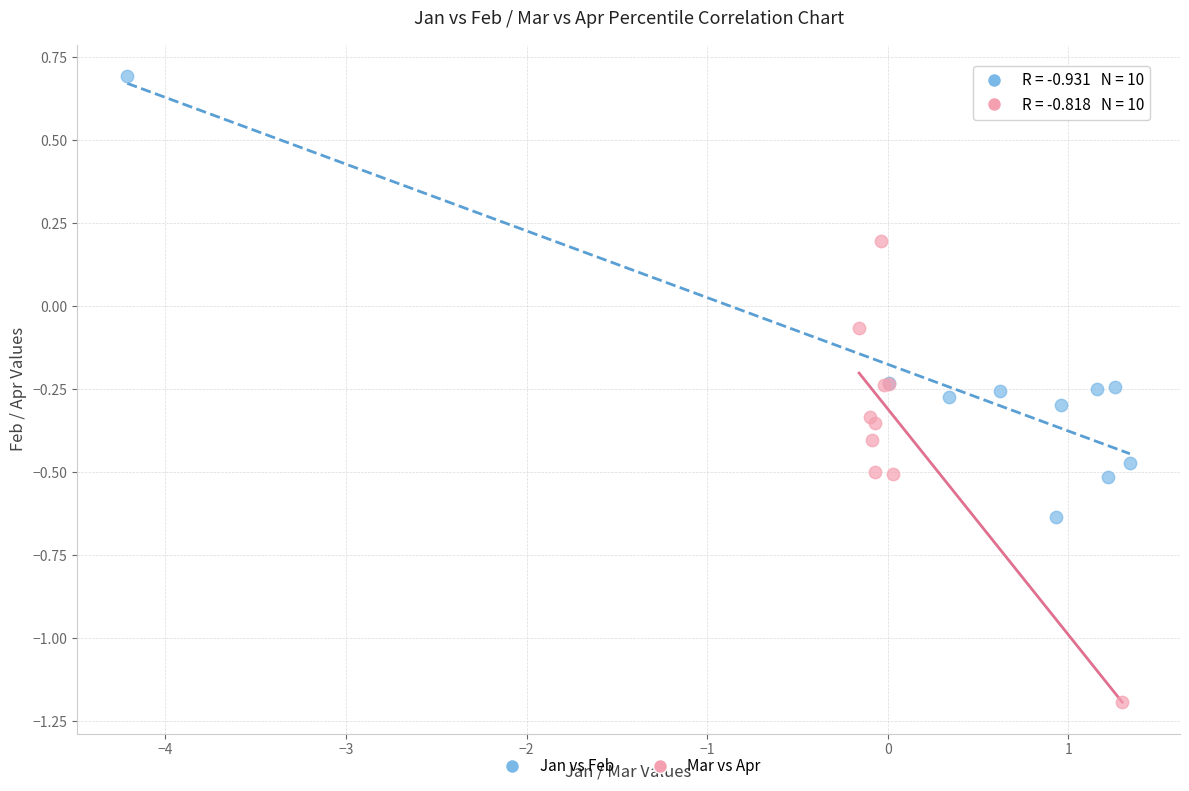

Which series reaches the maximum Y coordinate?

Jan vs Feb